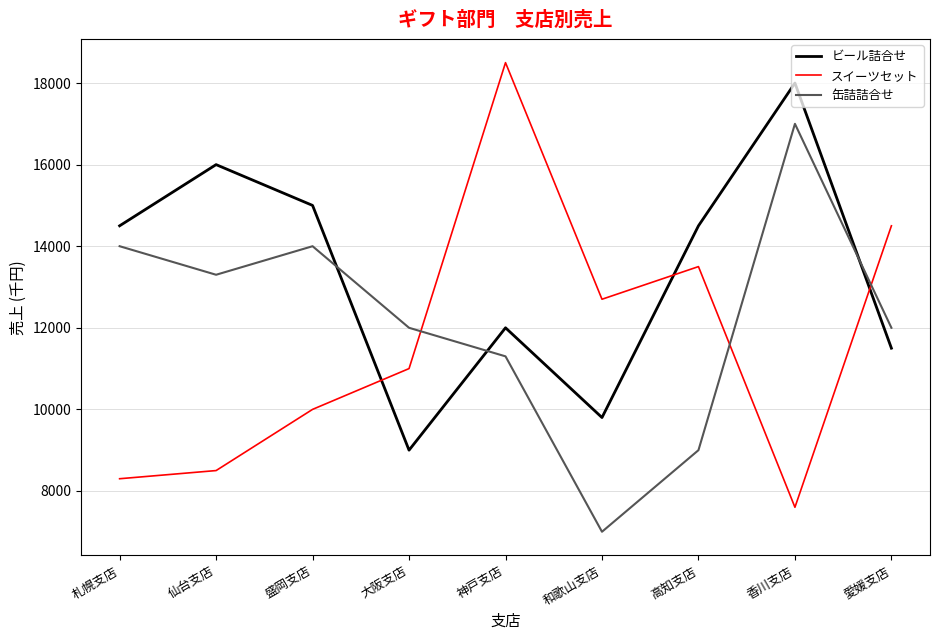

At which category does 缶詰詰合せ reach its first local valley?

仙台支店